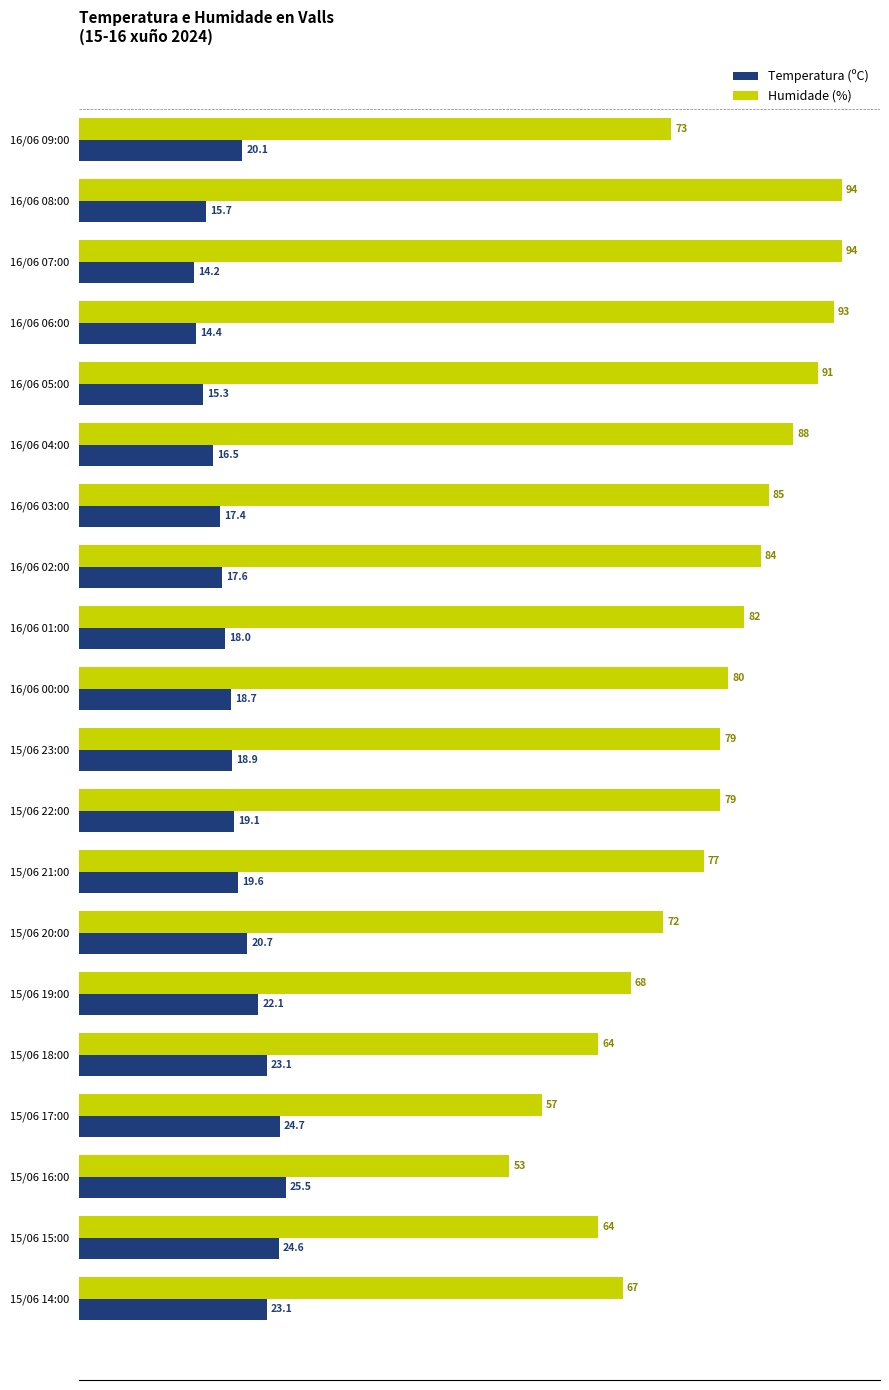

Rank the series by their maximum value, from lowest to highest.

Temperatura (ºC), Humidade (%)